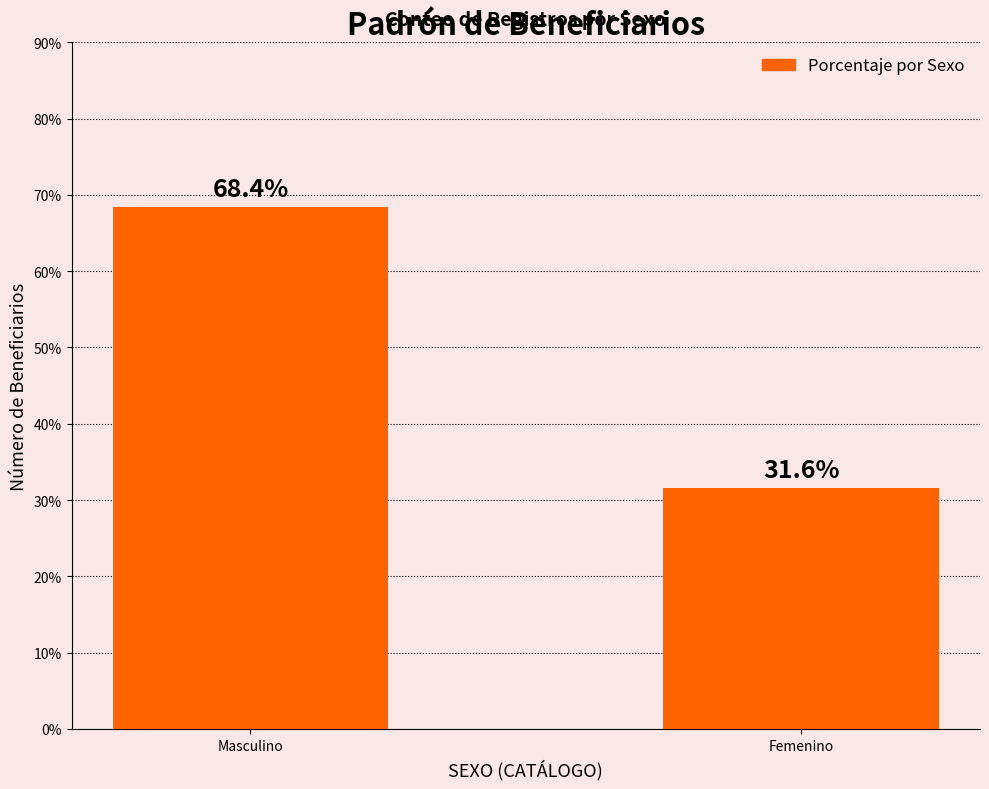

At which category does the chart reach its minimum across all series?

Femenino